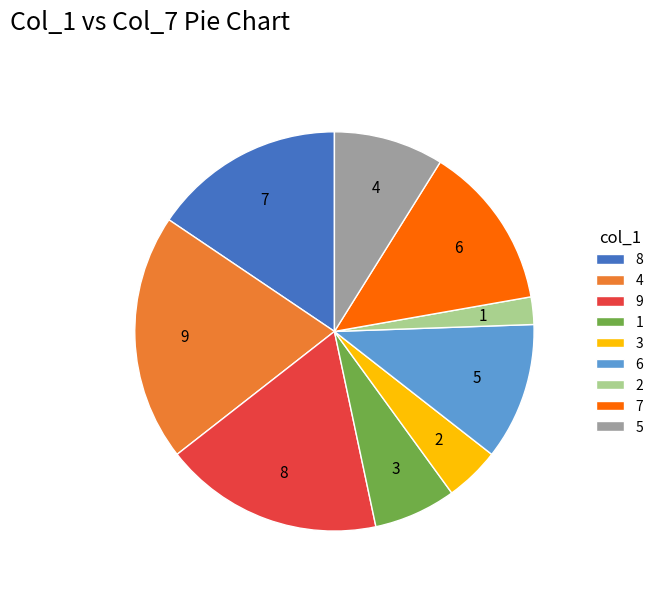

Is the sum of 6 and 9 greater than half?

No